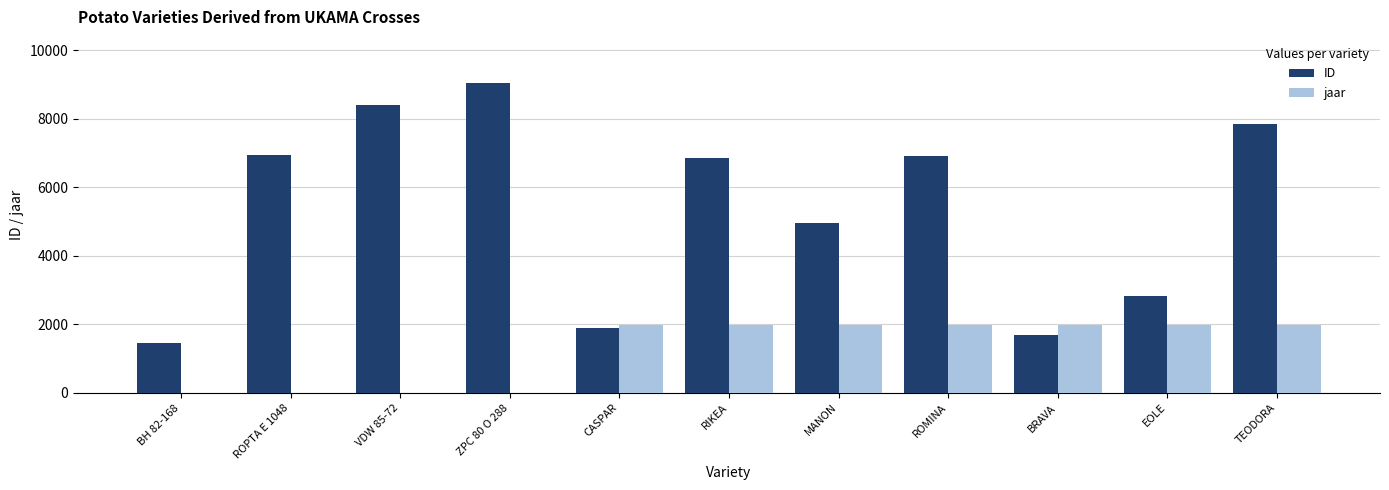

What is the sum of all ID values?

58836